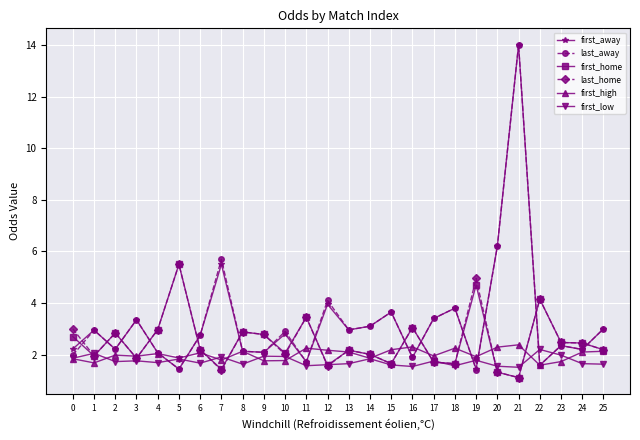

True or false: first_away has a value of 6.0 at 15.

False